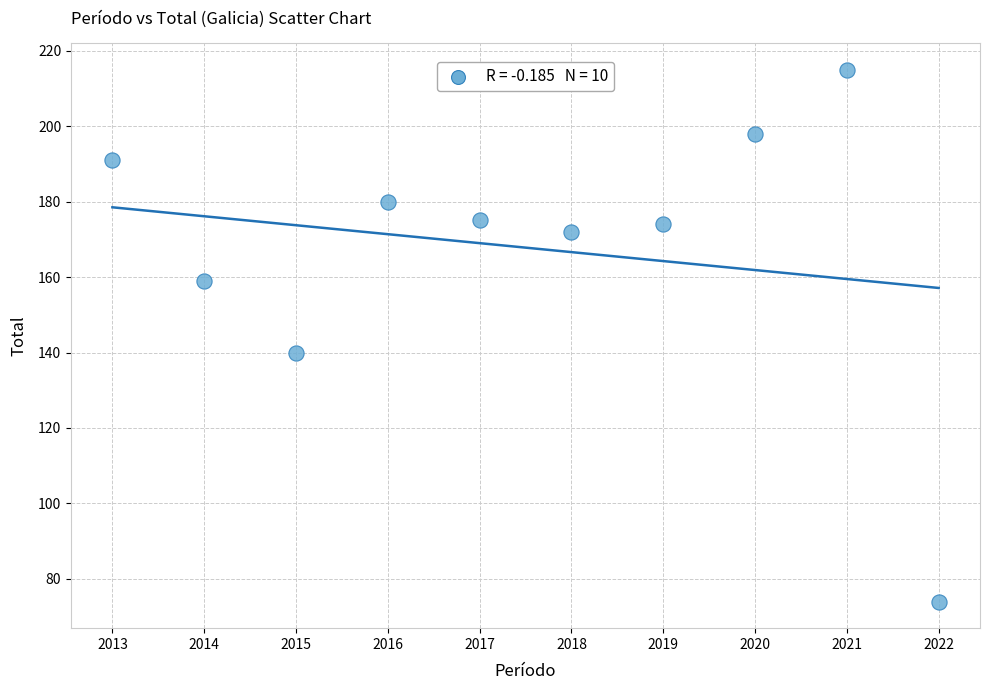

What Y value in the scatter plot is closest to 144?

140